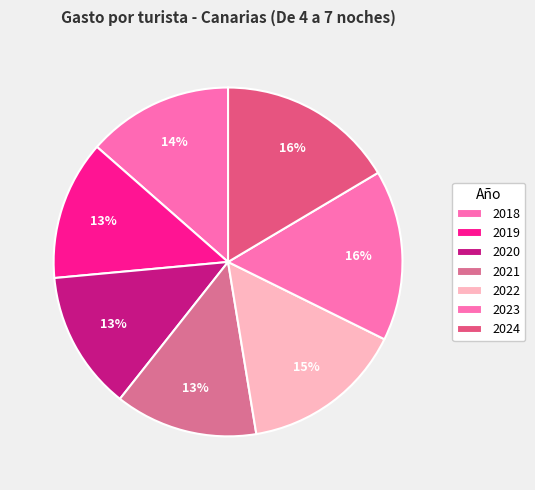

How many slices are in this pie chart?

7